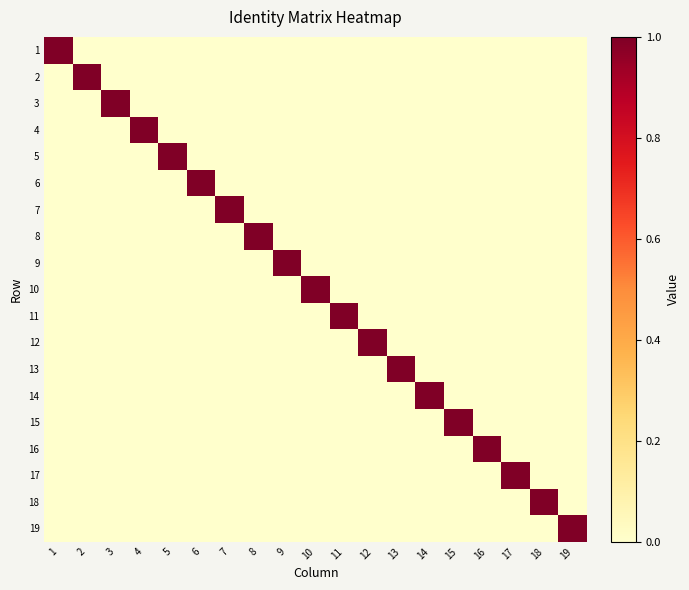

At which category is the sum across all series the highest?

1